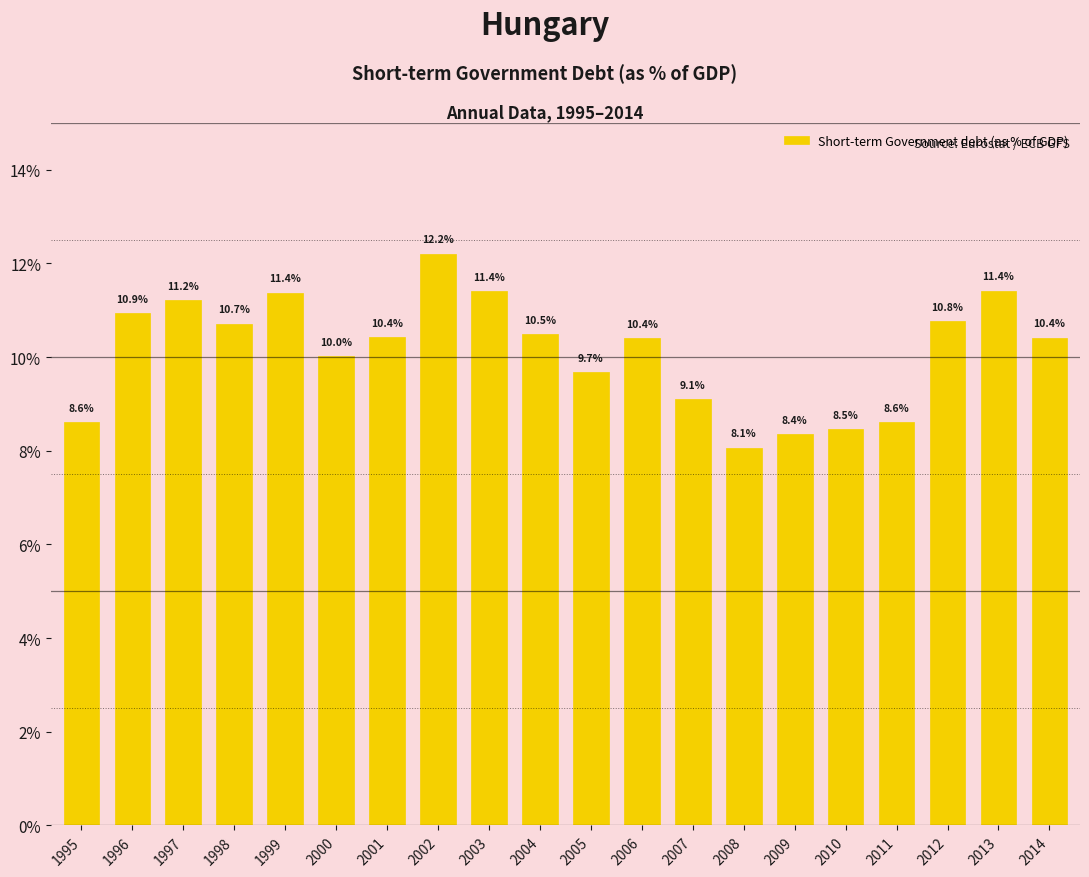

How many bars are there in total?

20